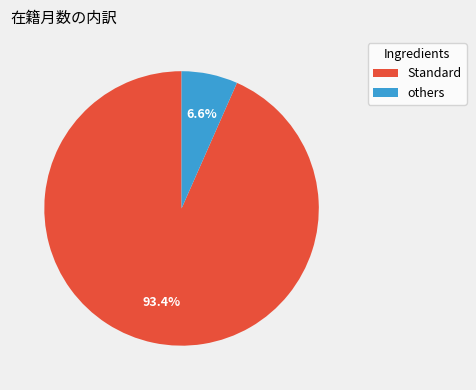

How many slices are in this pie chart?

2